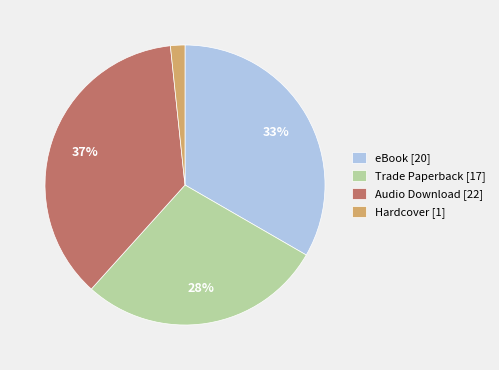

Rank the categories by value from lowest to highest.

Hardcover, Trade Paperback, eBook, Audio Download